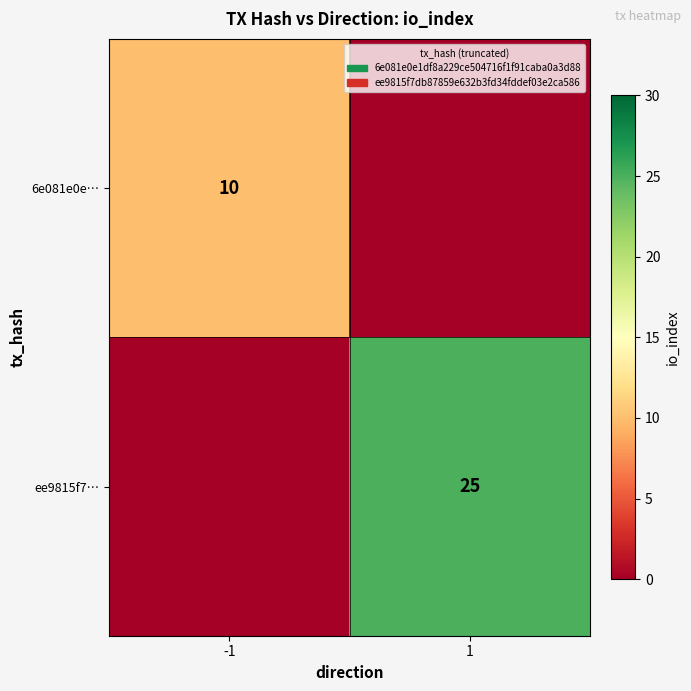

Is it true that 6e081e0e… equals 10 at -1?

True